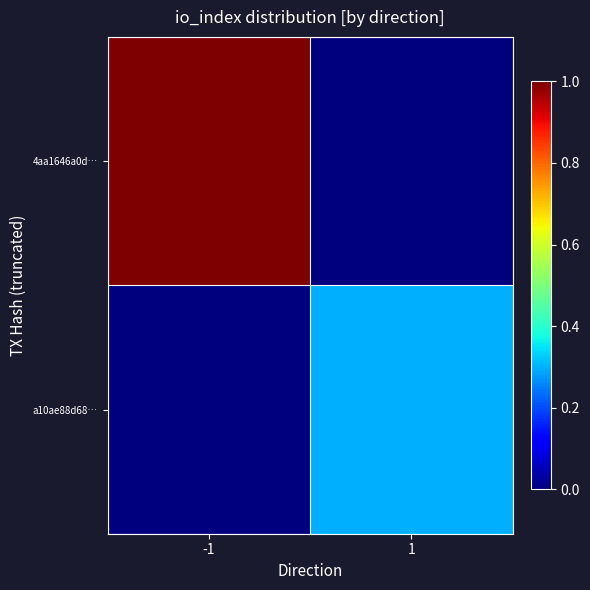

Count the number of categories in the chart.

2